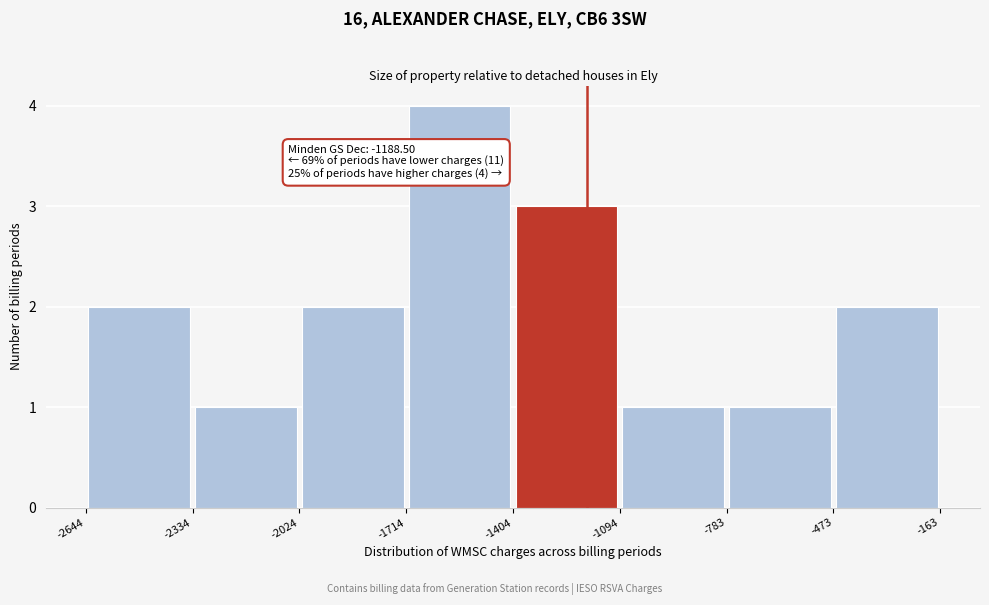

Over which range of the x-axis is the bar tallest?

-1714 to -1404